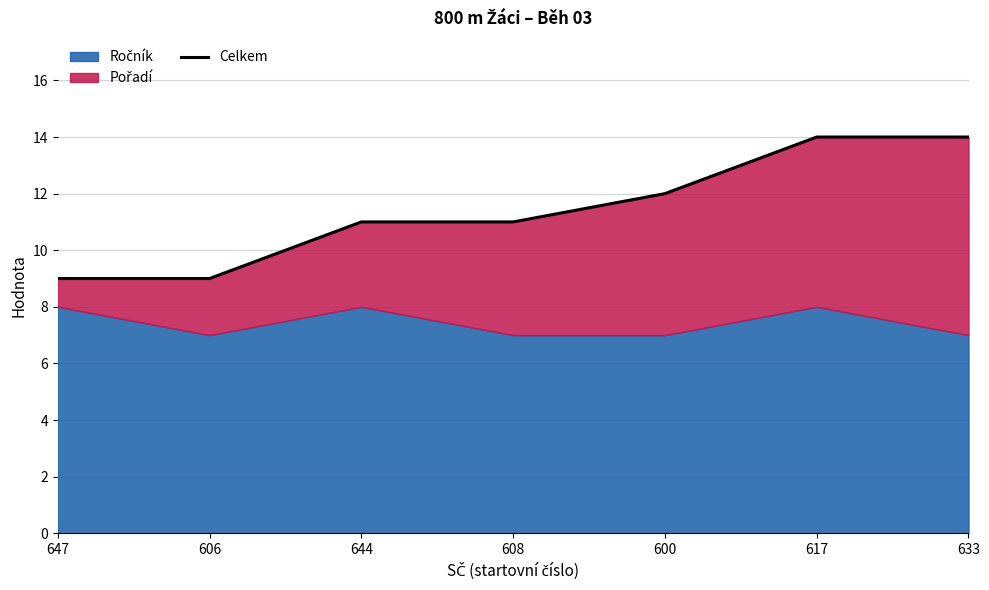

What value does the data have at 608?

11